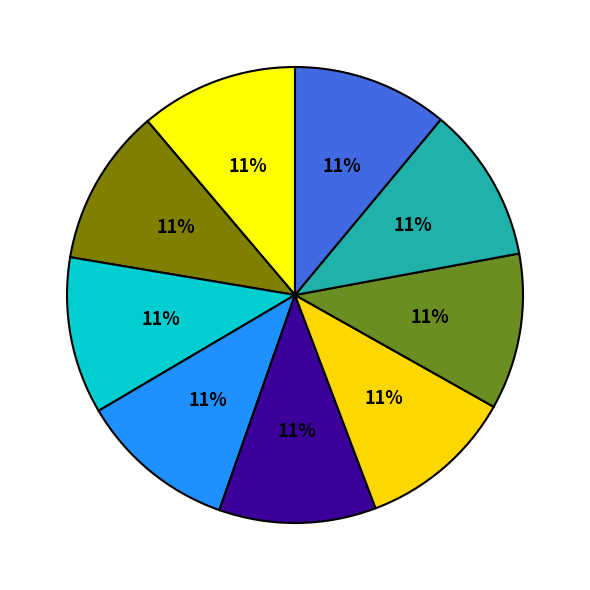

How many slices are in this pie chart?

9